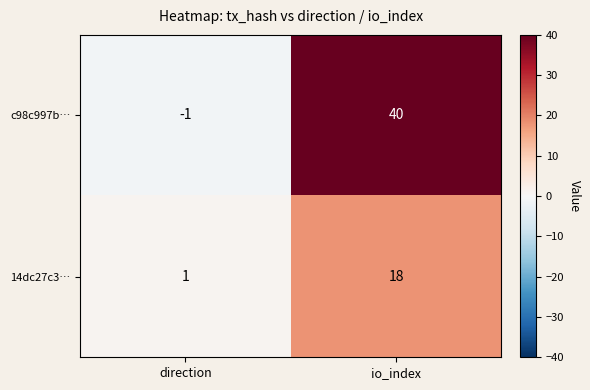

What is the average value of the c98c997b… series?

20